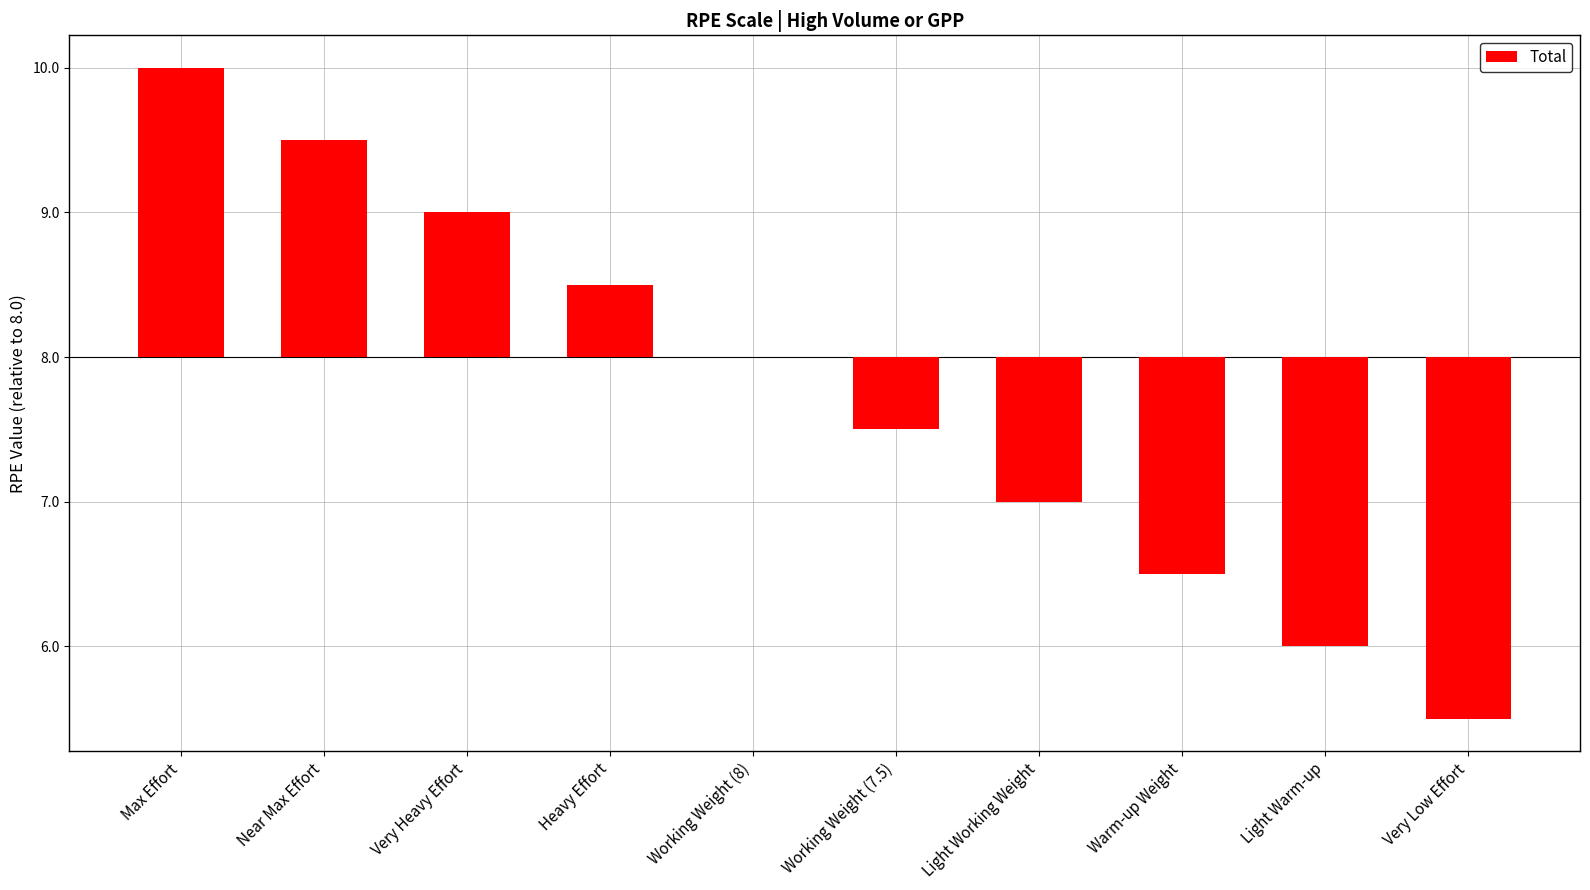

At which label does the data first exceed 0?

Max Effort